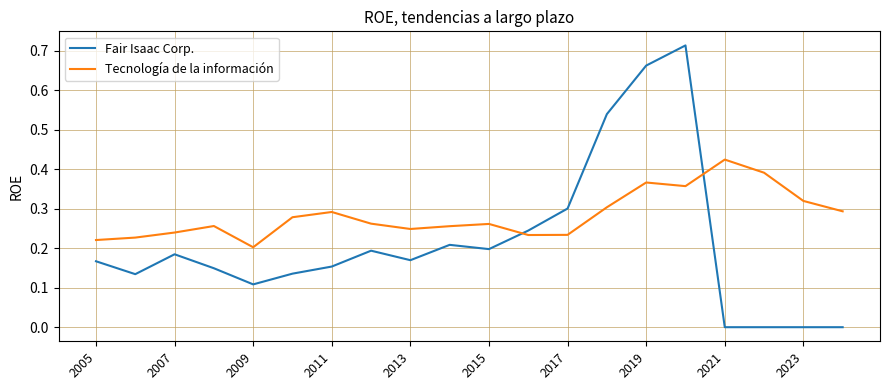

Does the chart display data point markers on the line(s)?

No